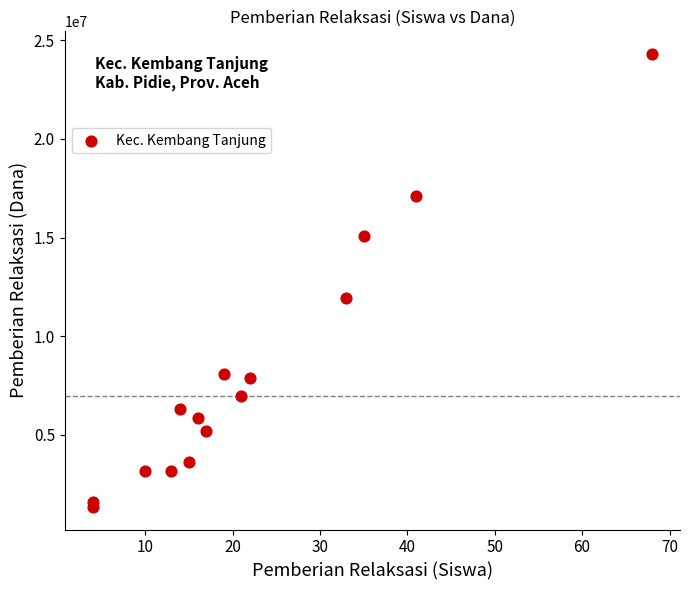

What Y value in the scatter plot is closest to 12825000?

11925000